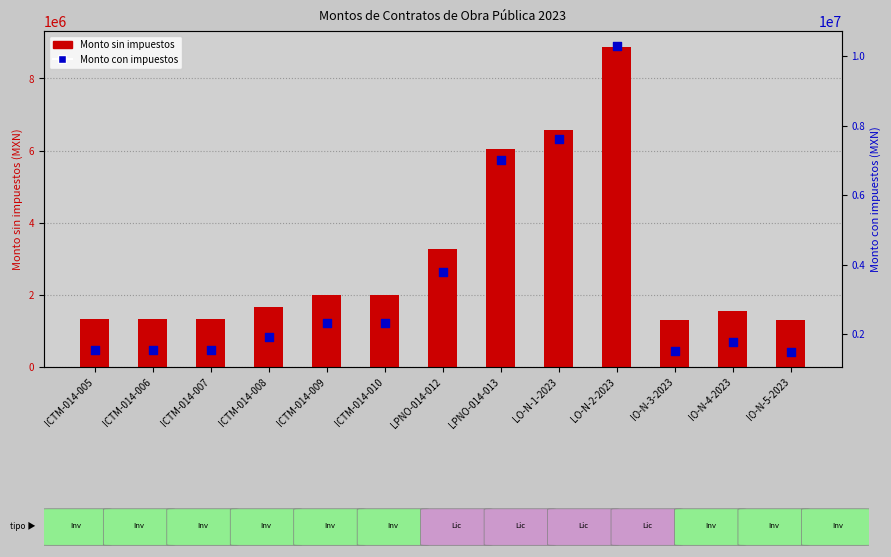

Which series reaches the maximum Y coordinate?

Monto con impuestos